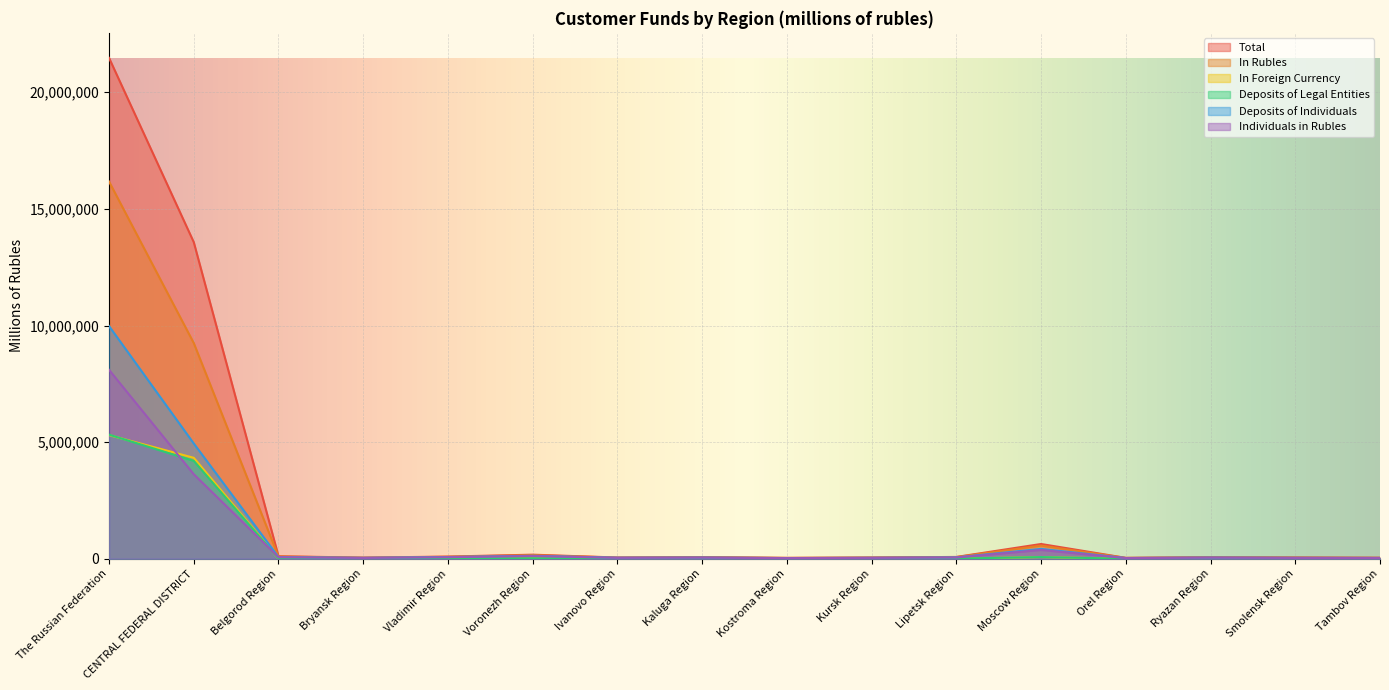

What is the sum of all Deposits of Individuals values?

16016061